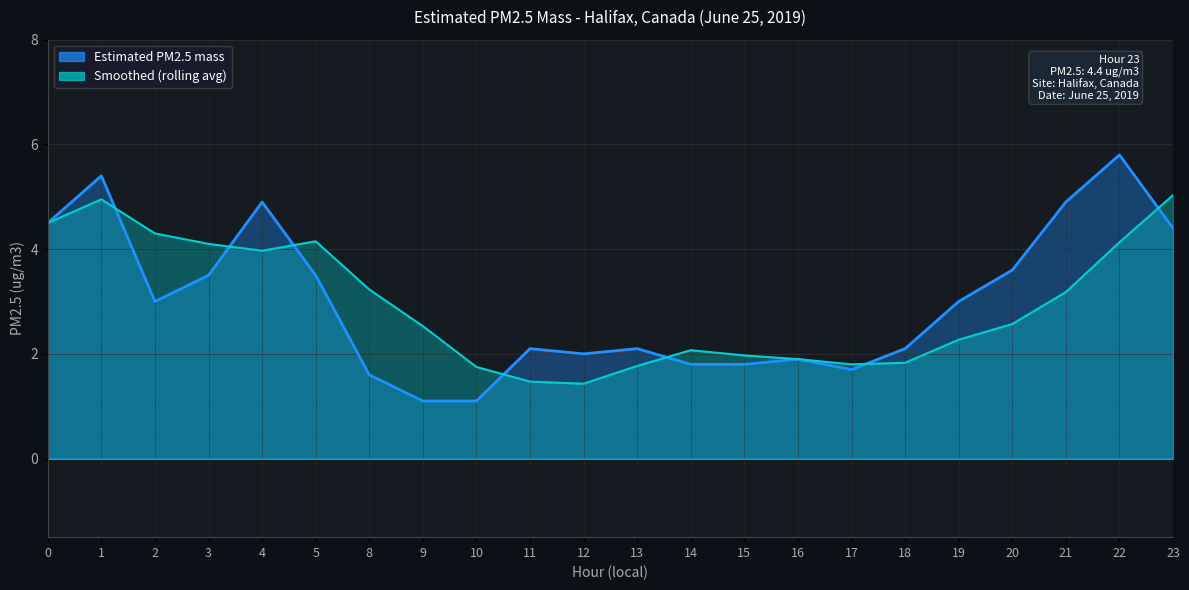

What are all the series names shown in the legend?

Estimated PM2.5 mass, Smoothed (rolling avg)